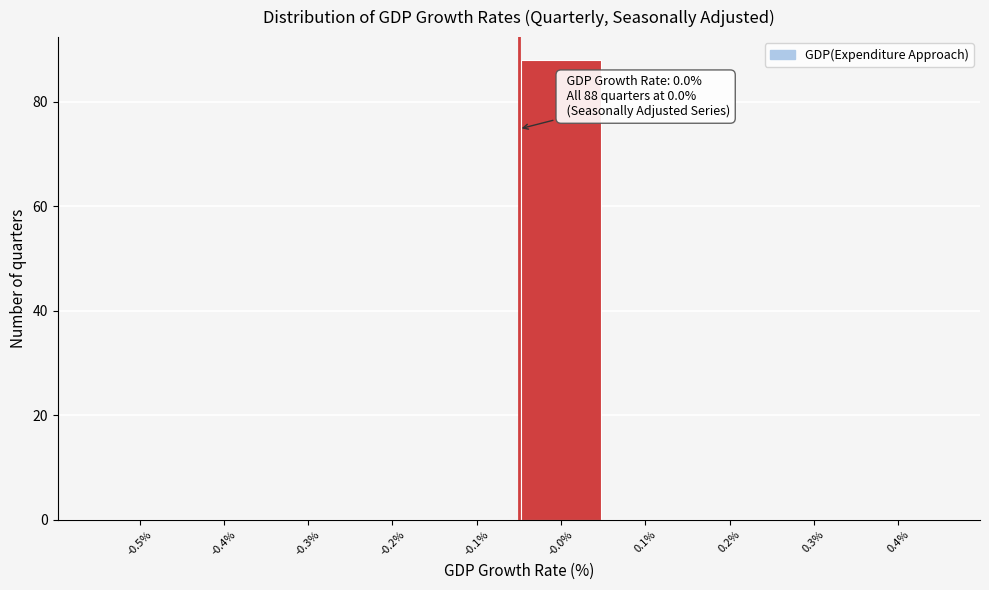

Reading right to left, extract all data points from this chart.

0.4%=0	0.3%=0	0.2%=0	0.1%=0	-0.0%=88	-0.1%=0	-0.2%=0	-0.3%=0	-0.4%=0	-0.5%=0